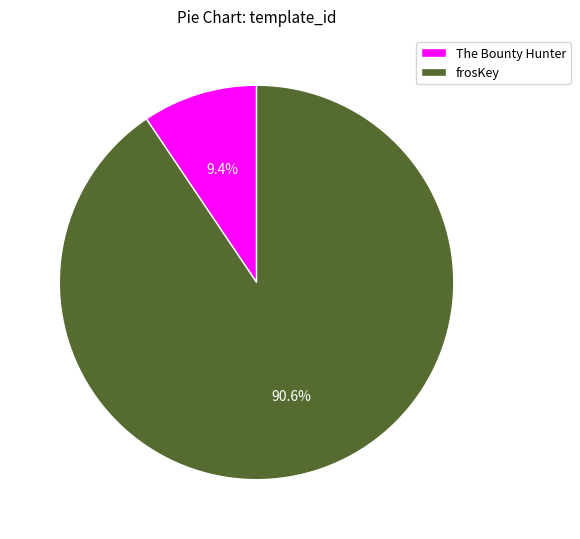

What is the largest slice in the pie chart?

frosKey